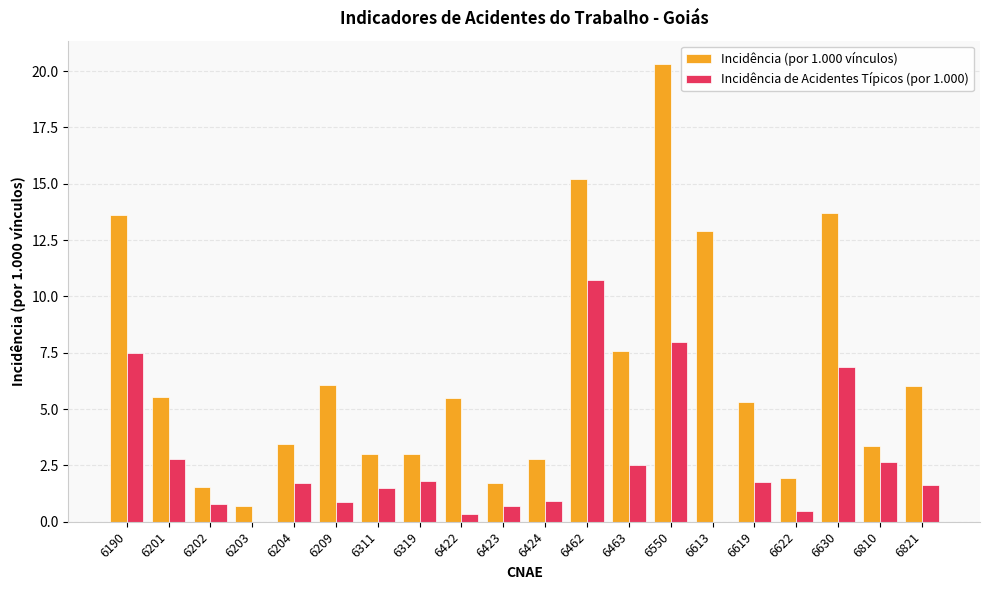

Are the bars grouped side by side (vs. stacked)?

Yes